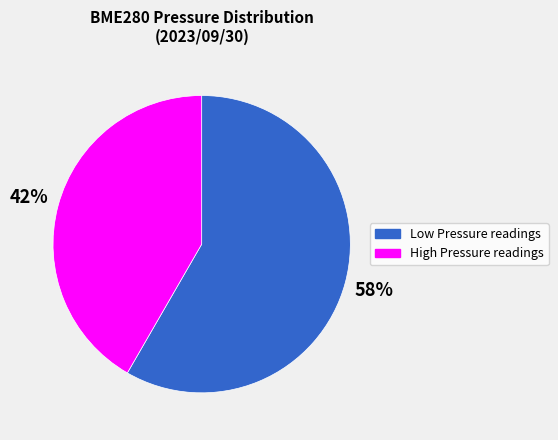

Is there any slice that represents more than half of the pie?

Yes